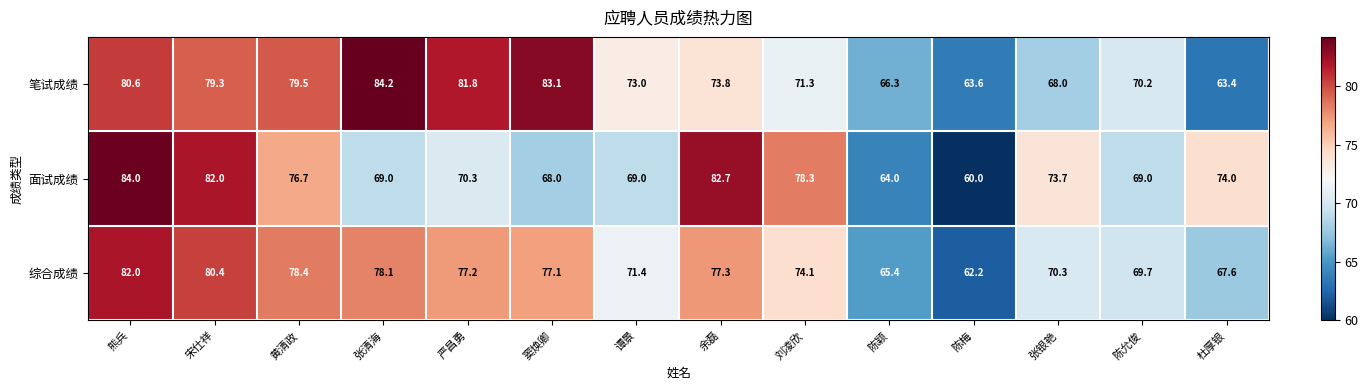

At which label is 综合成绩 closest to 72?

谭景